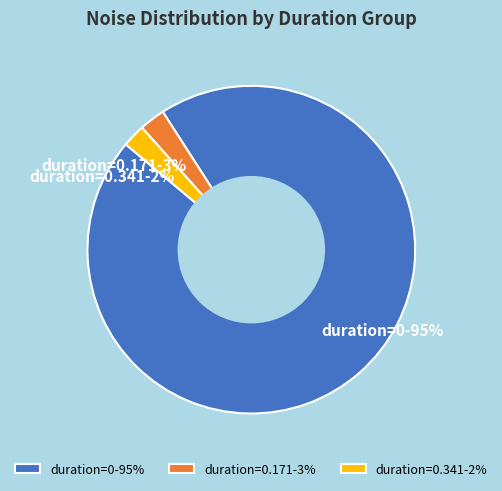

Do duration=0.171-3% and duration=0-95% together represent more than half of the pie?

Yes